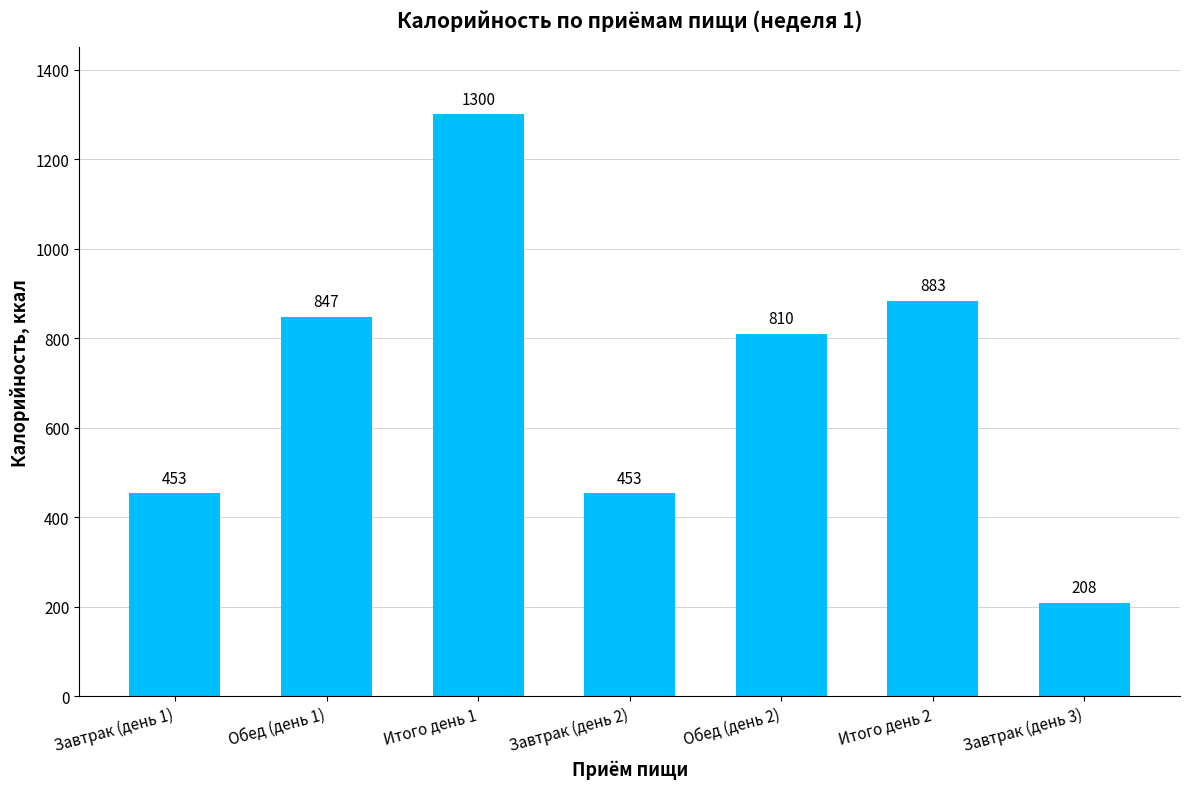

What is the sum of all values?

4954